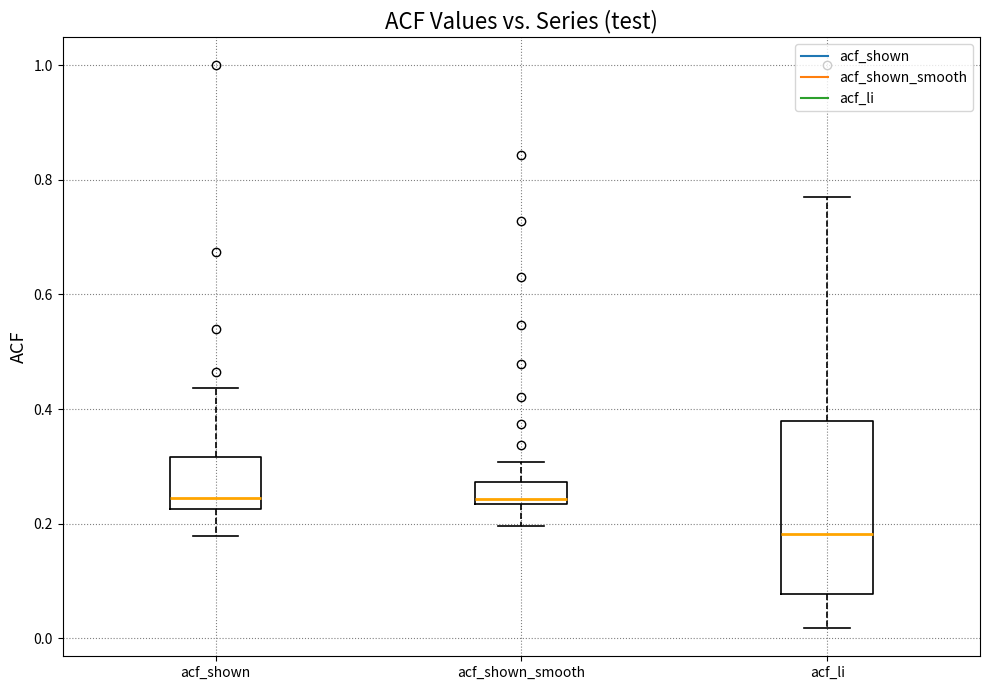

Where is the upper edge of the box for acf_shown_smooth on the y-axis? The values are not printed on the chart, so give them approximately, as read against the axis.

0.28